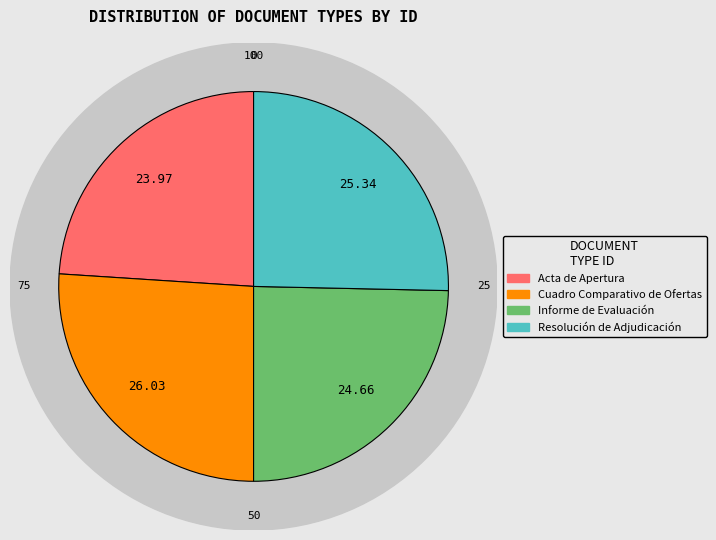

Which slice is the largest?

Cuadro Comparativo de Ofertas